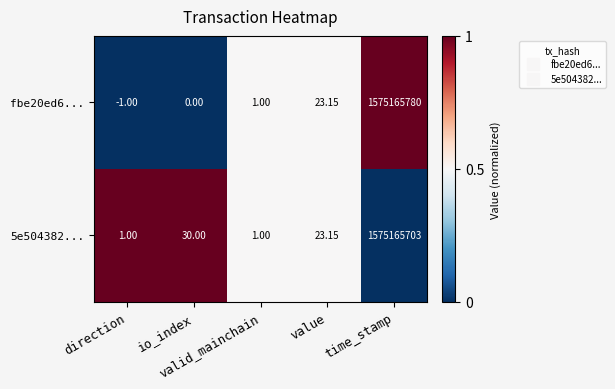

How many series are shown in this chart?

2